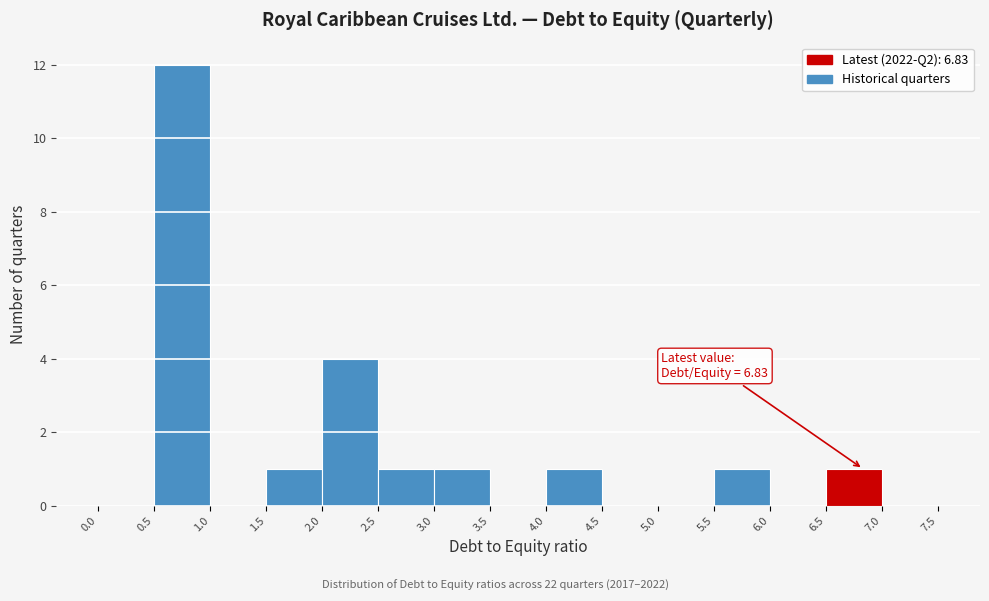

Over which range of the x-axis is the bar tallest?

0.5 to 1.0